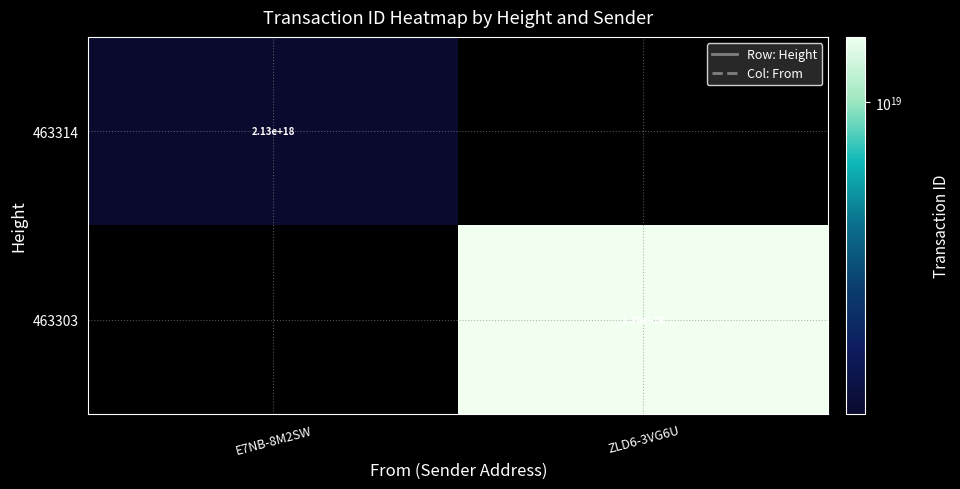

What is the smallest value displayed?

2128007602134978816.0